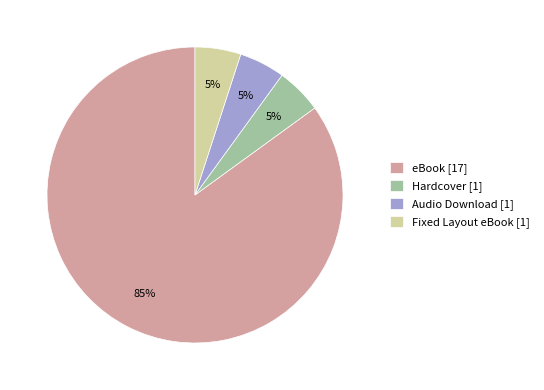

How many segments does this pie chart have?

4